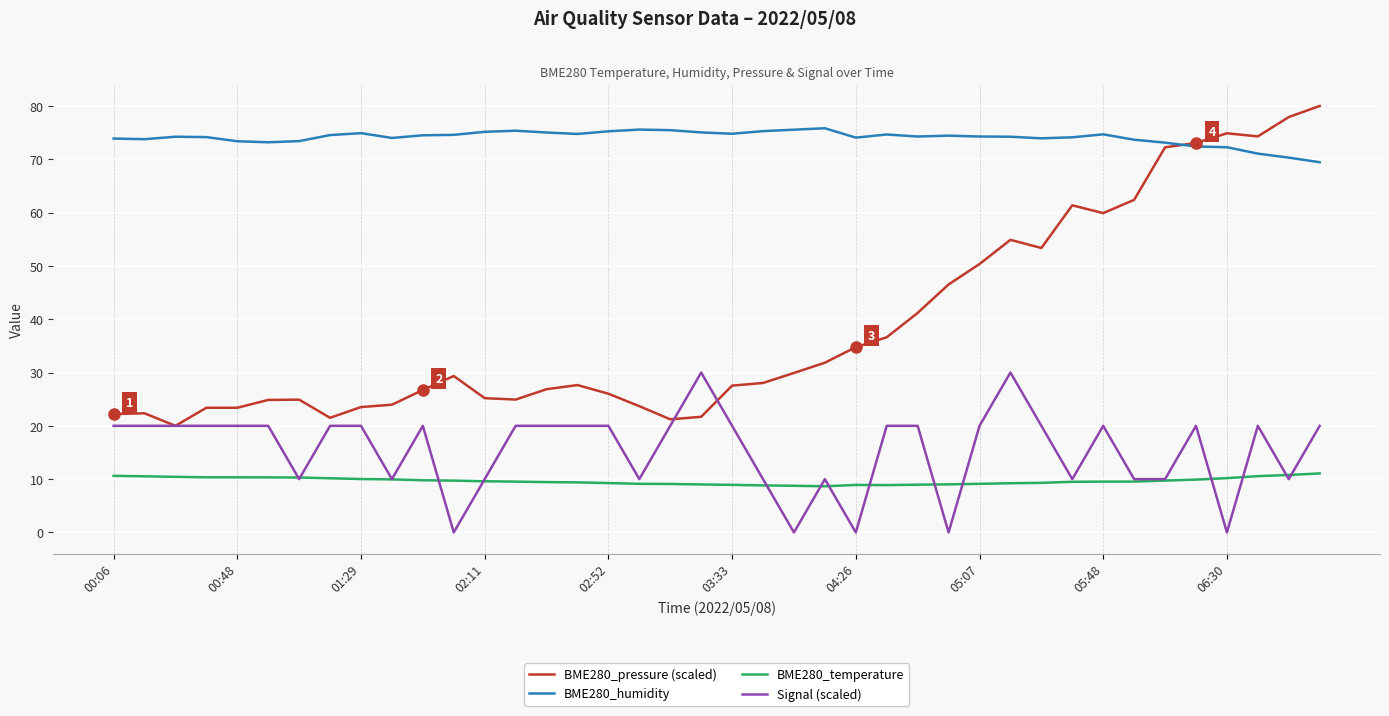

In BME280_humidity, how many points are lower than both neighbors (excluding endpoints)?

8